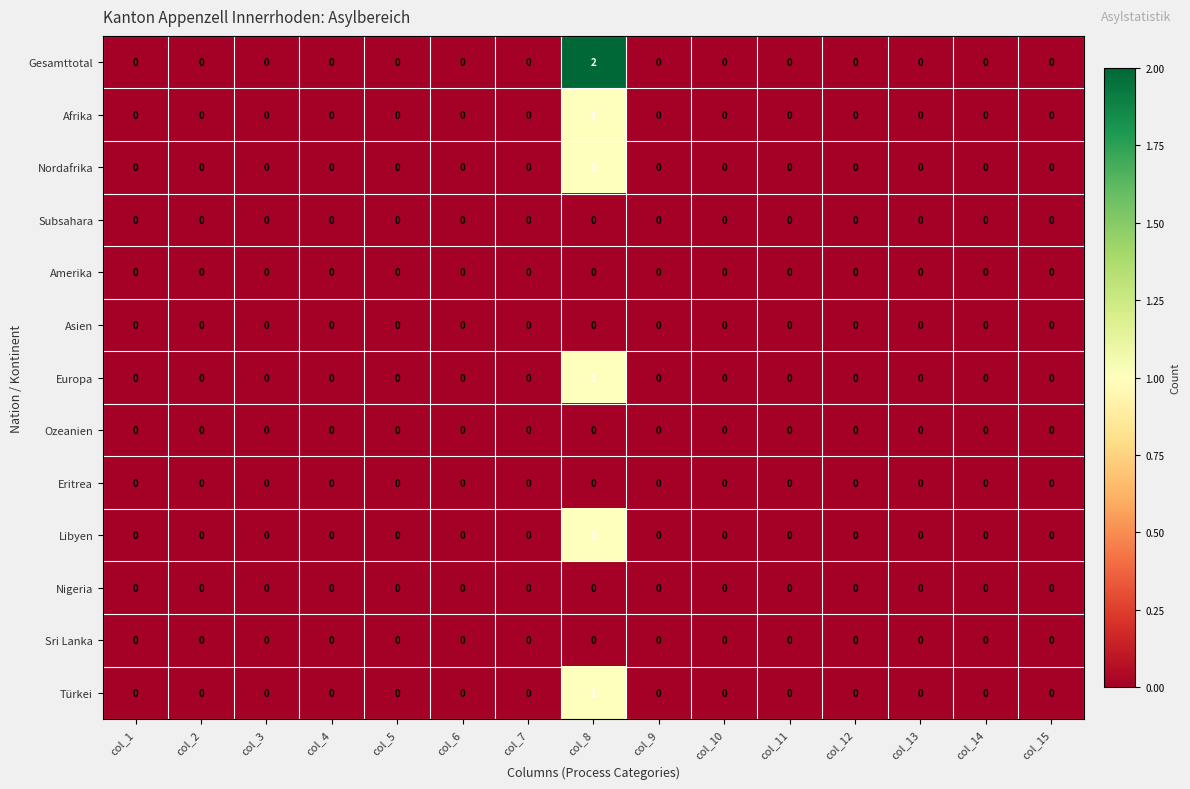

Is it true that Nigeria equals 0 at col_8?

True